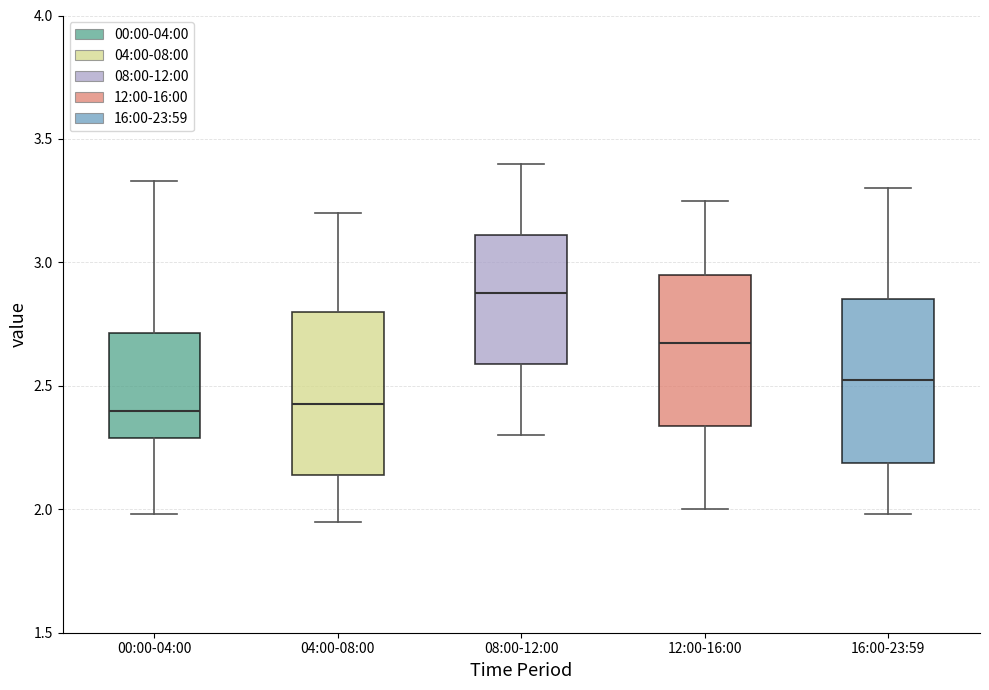

Reading left to right, read every box against the y-axis: the position of its median line, the range the box covers, and the ends of its whiskers. The values are not printed on the chart, so give them approximately, as read against the axis.

00:00-04:00: median 2.40, box 2.30 to 2.70, whiskers 2.00 to 3.35
04:00-08:00: median 2.45, box 2.15 to 2.80, whiskers 1.95 to 3.20
08:00-12:00: median 2.90, box 2.60 to 3.10, whiskers 2.30 to 3.40
12:00-16:00: median 2.70, box 2.35 to 2.95, whiskers 2.00 to 3.25
16:00-23:59: median 2.55, box 2.20 to 2.85, whiskers 2.00 to 3.30